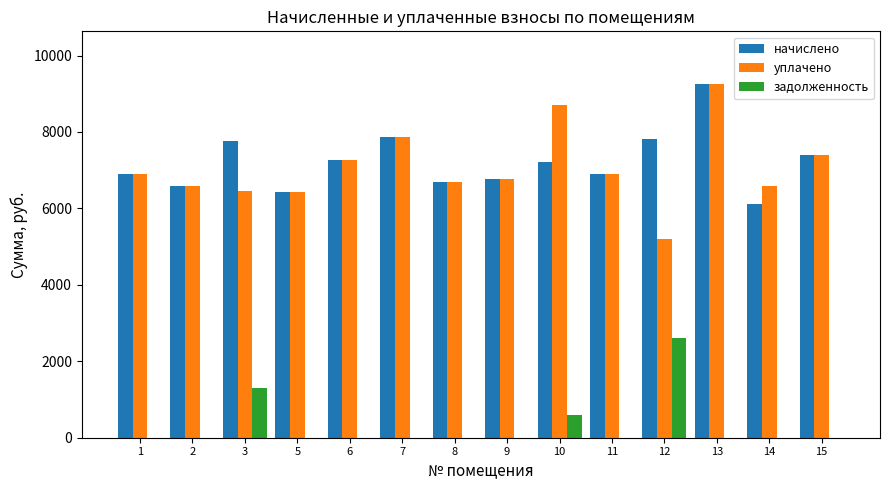

What is the total value across all series at 3?

15513.6